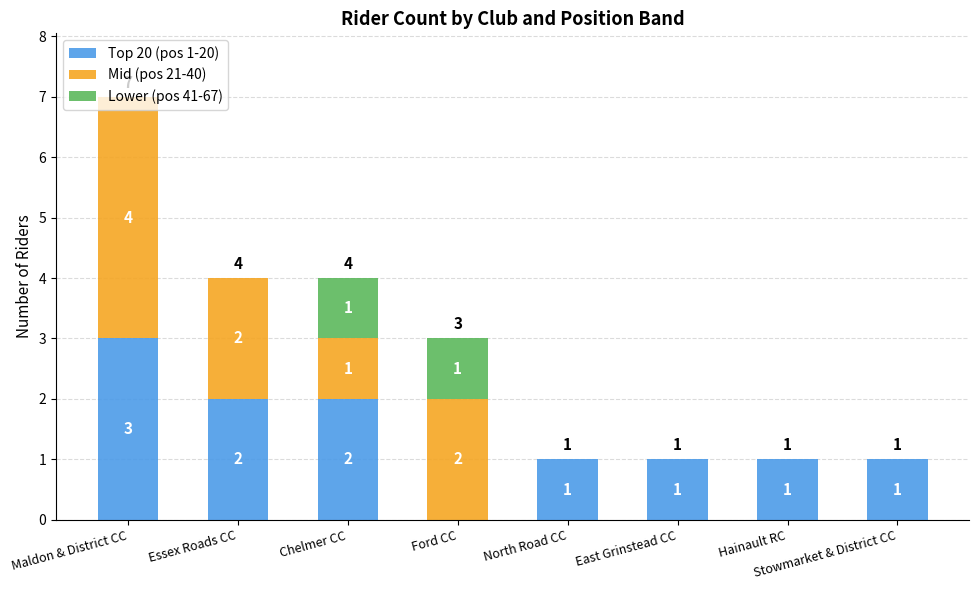

True or false: Top 20 (pos 1-20) has a value of 2 at Chelmer CC.

True